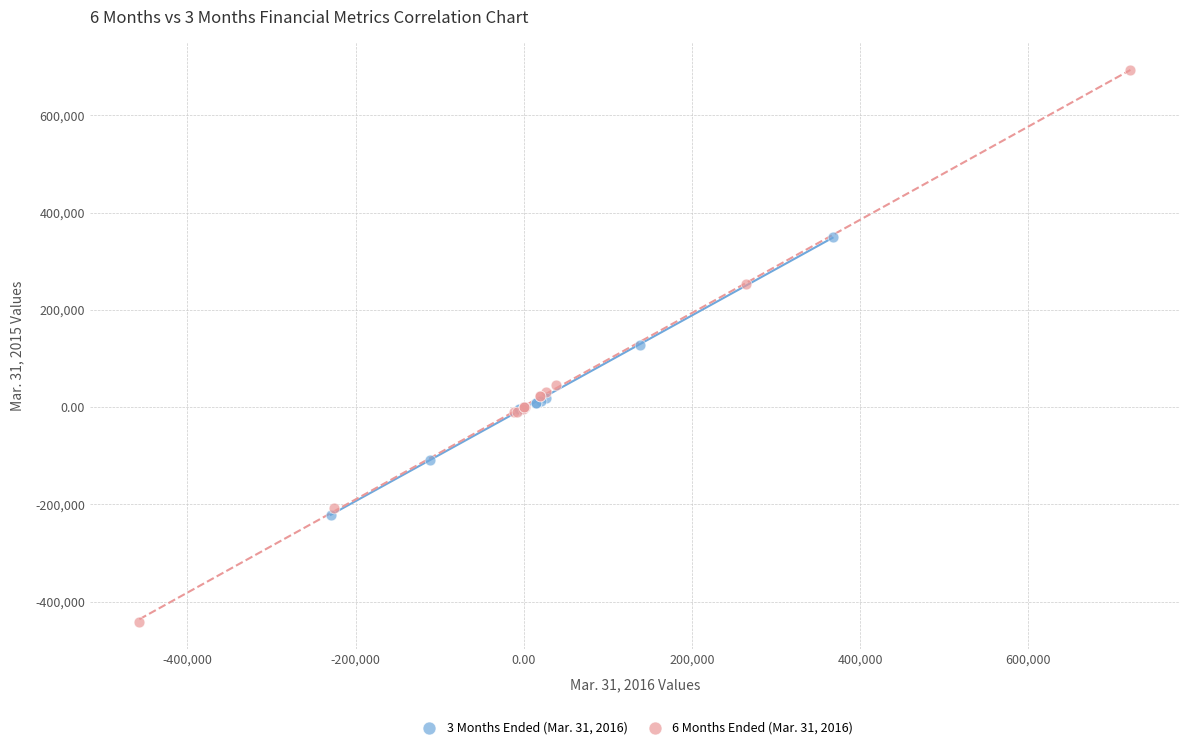

Which series has the largest Y range (max minus min)?

6 Months Ended (Mar. 31, 2016)